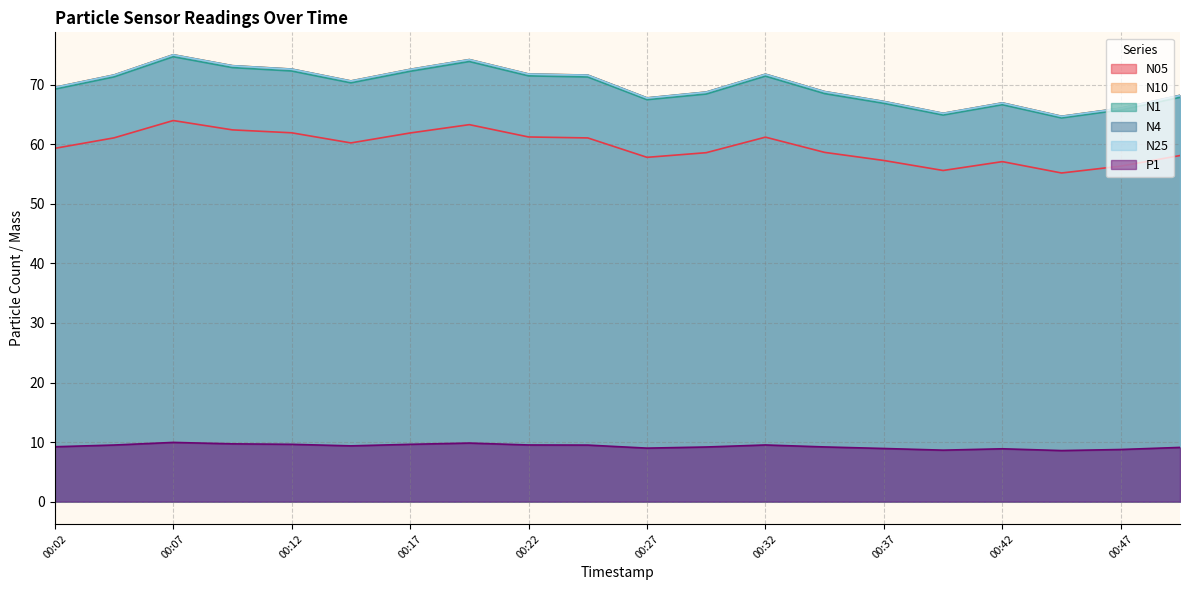

Where is the first local minimum for N25?

00:14